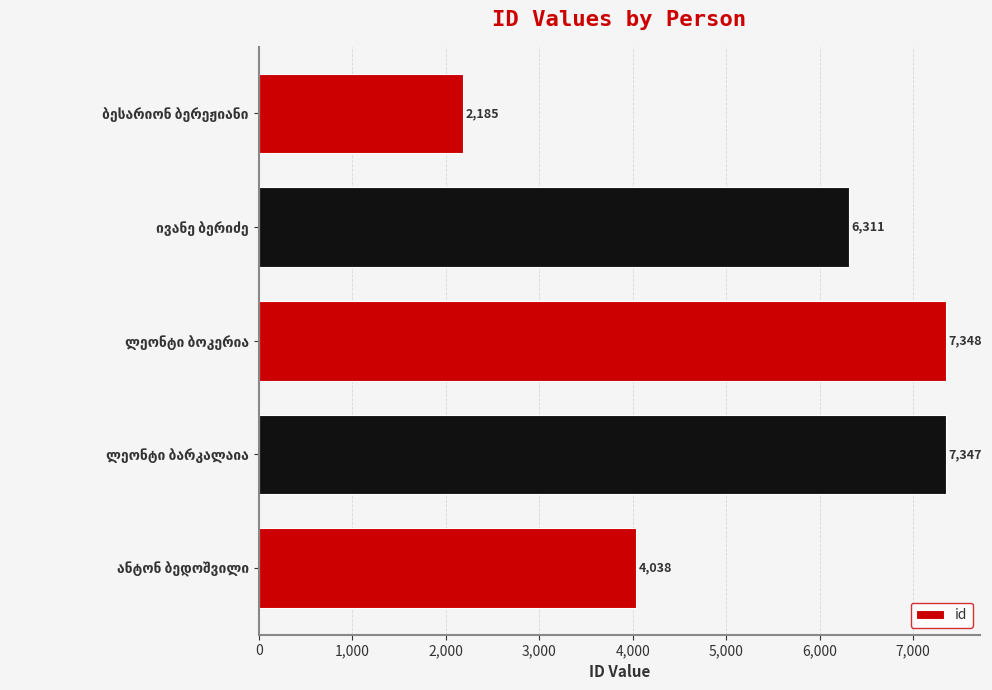

What is the difference between the maximum and minimum values?

5163